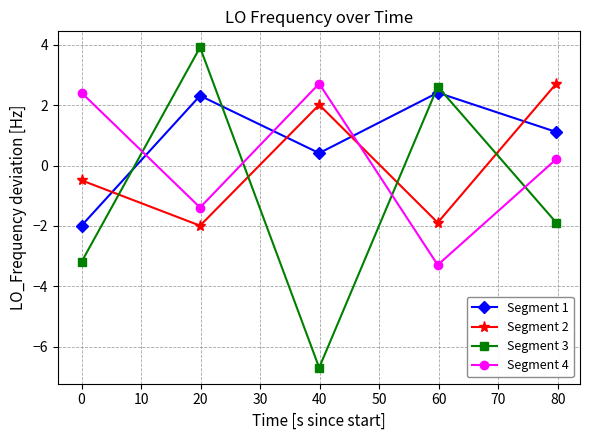

Does the chart display data point markers on the line(s)?

Yes